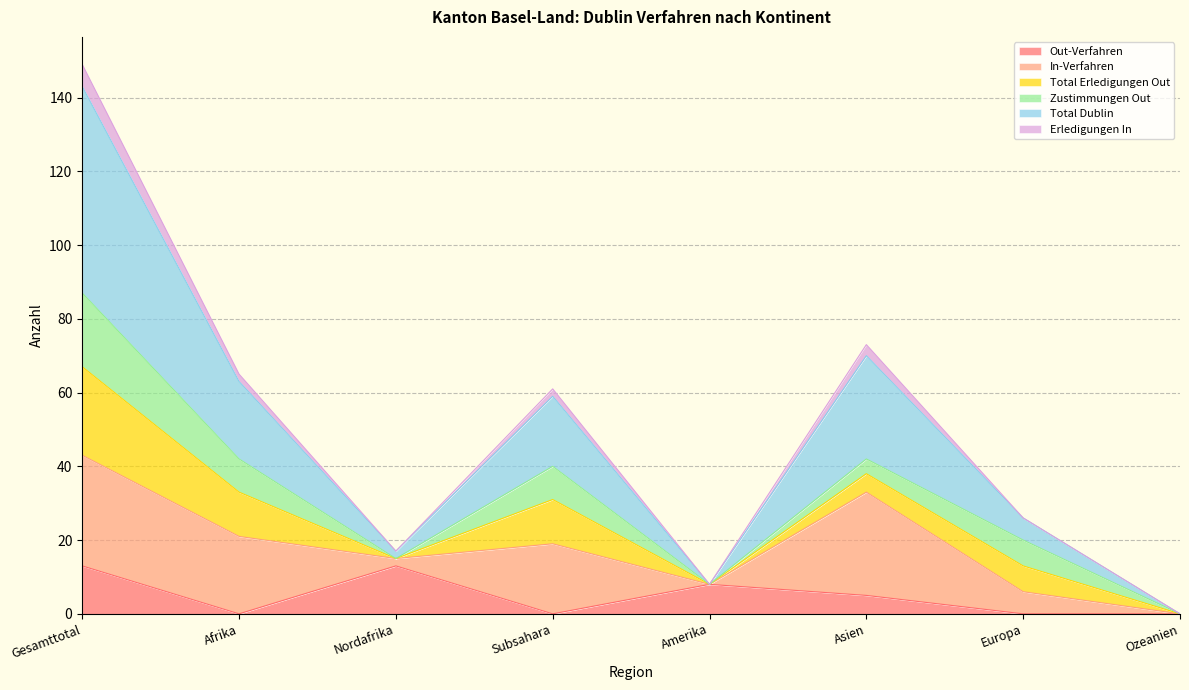

Does the chart display data point markers on the line(s)?

No